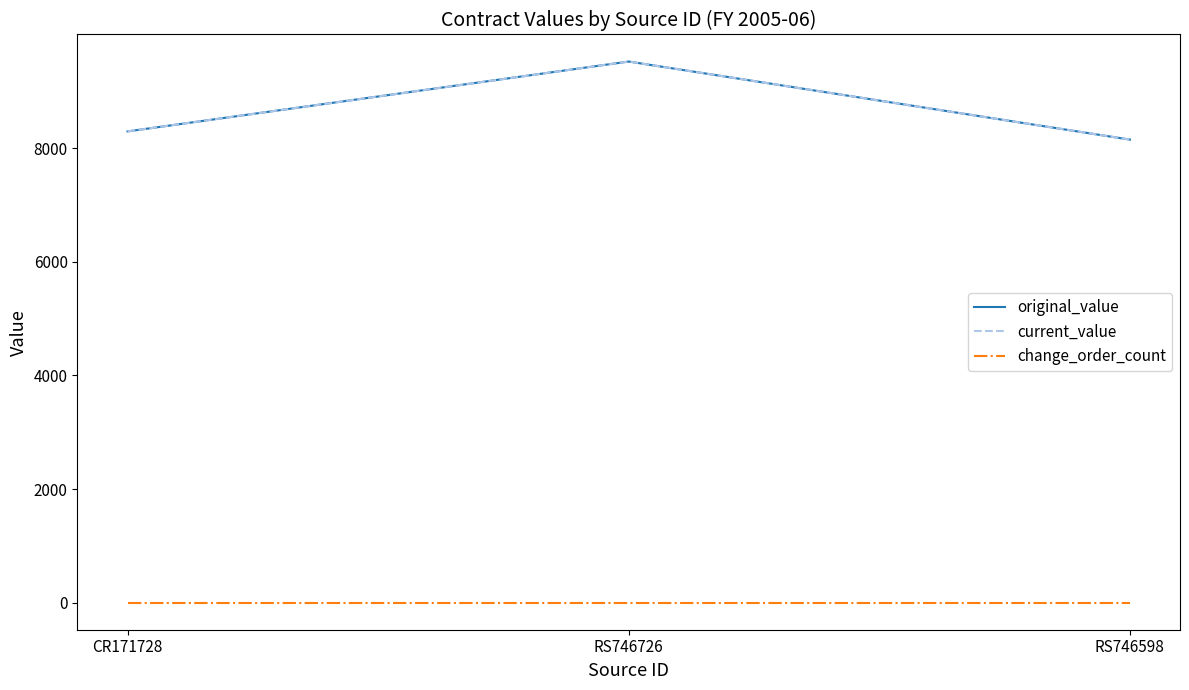

What is the spread (max minus min) of values at CR171728?

8292.1